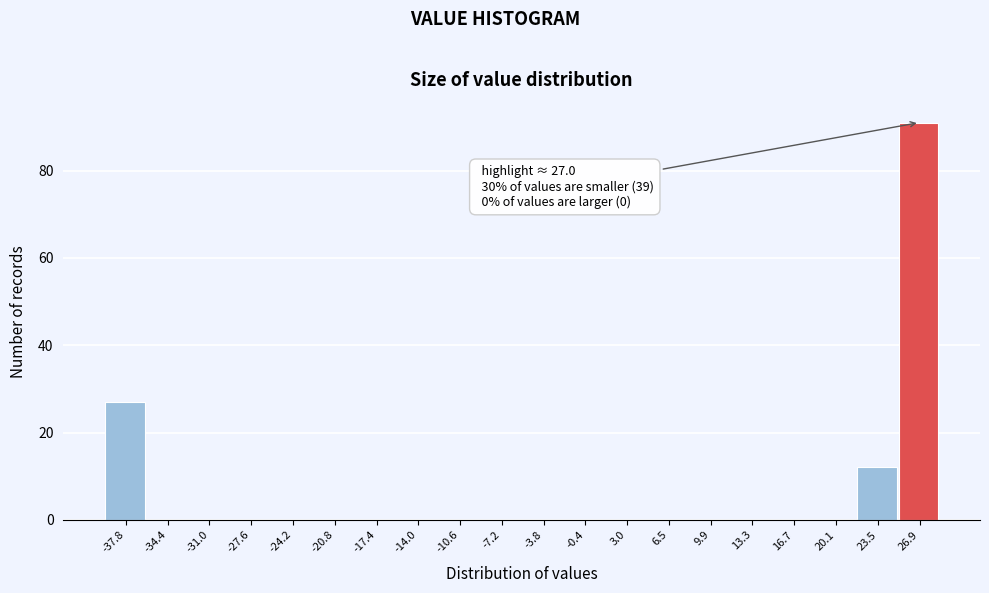

Which range on the x-axis has the tallest bar?

25.0 to 28.5